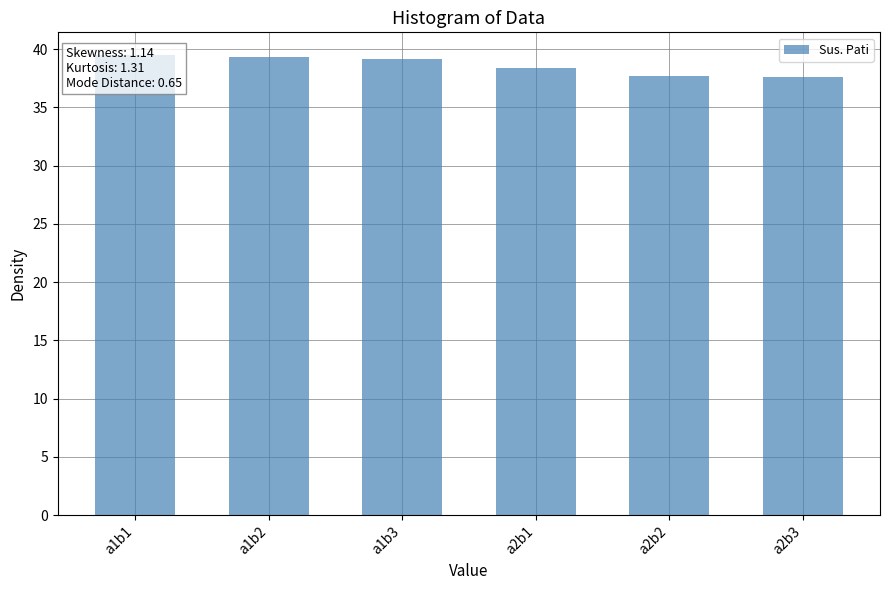

Is it true that the value at a1b1 is 57.9?

False